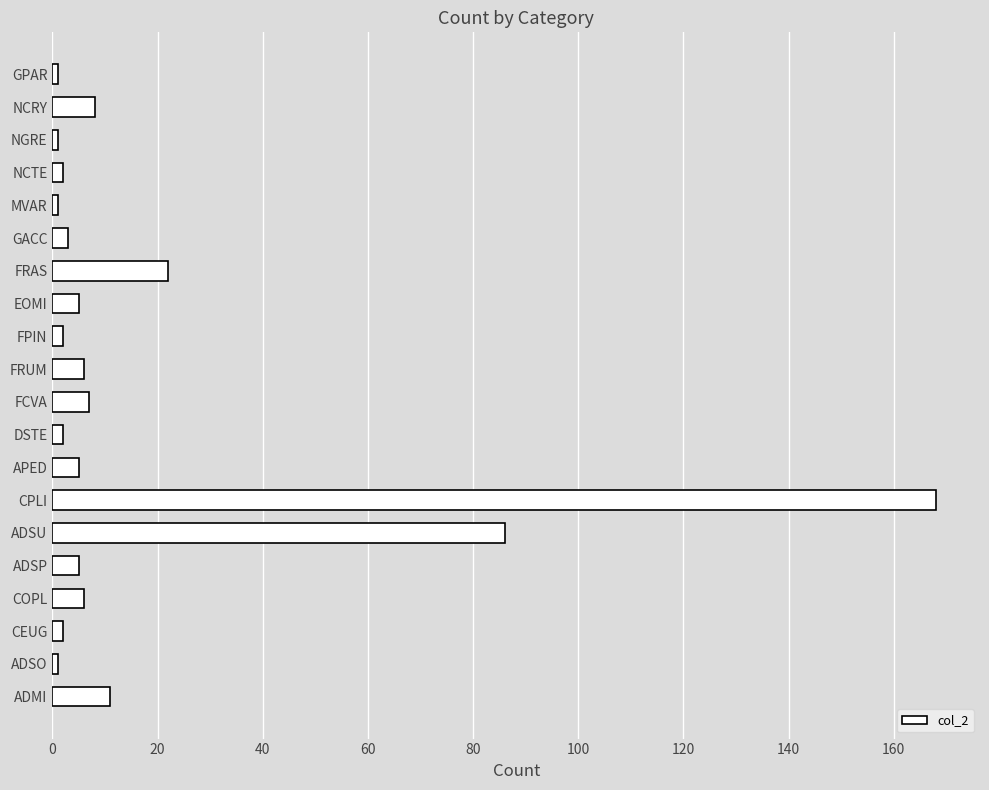

What is the minimum value shown in the chart?

1